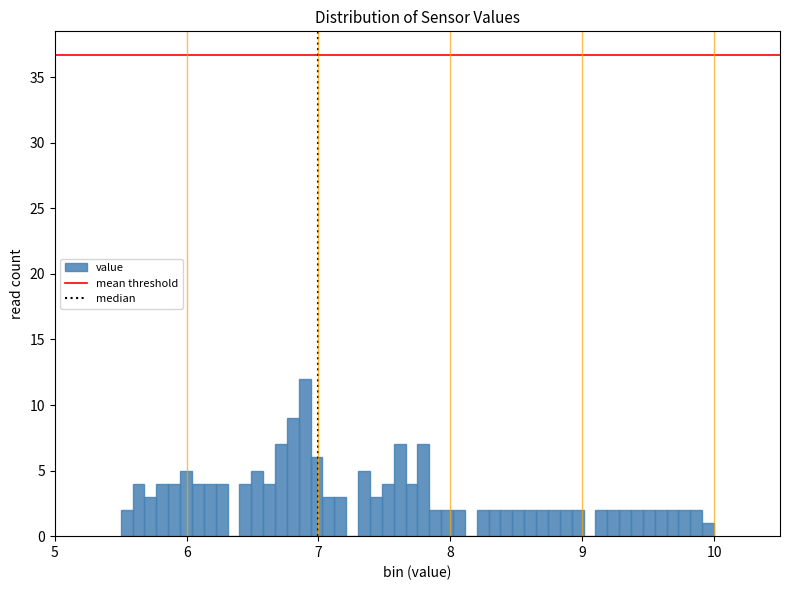

Around what value on the x-axis is the tallest bar? Give the approximate position of its centre, as read against the axis.

6.9